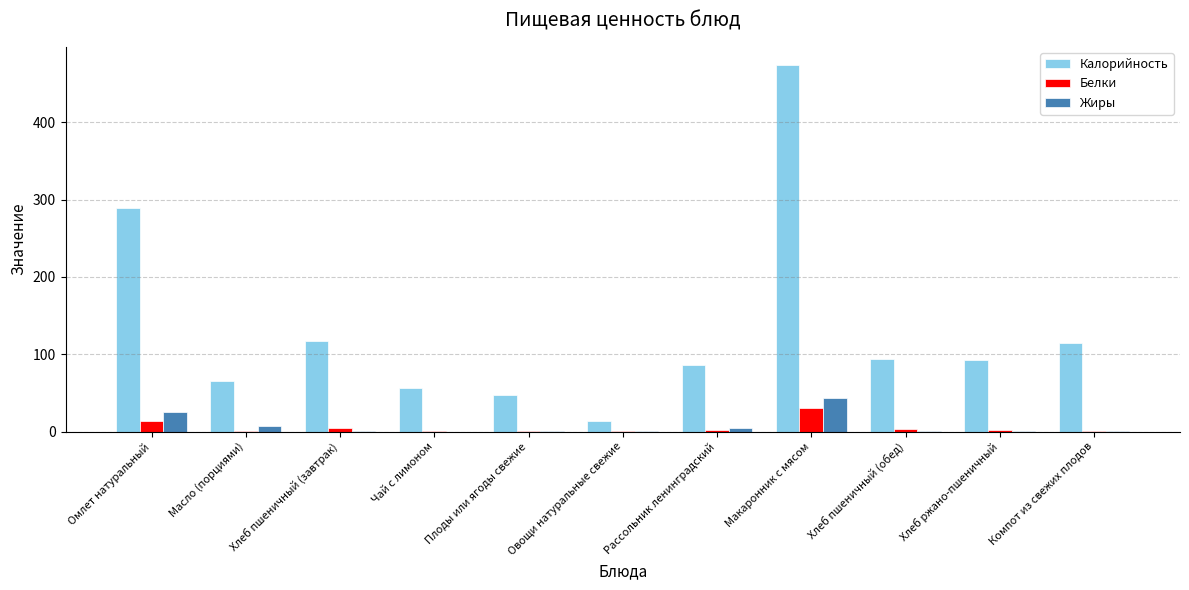

At which label is Калорийность closest to 243?

Омлет натуральный